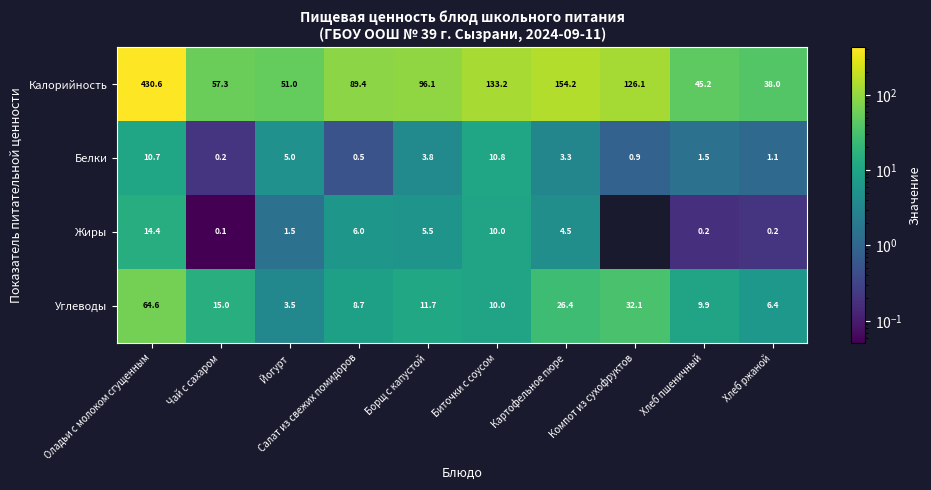

What is the difference between the highest and lowest values at Борщ с капустой?

92.3